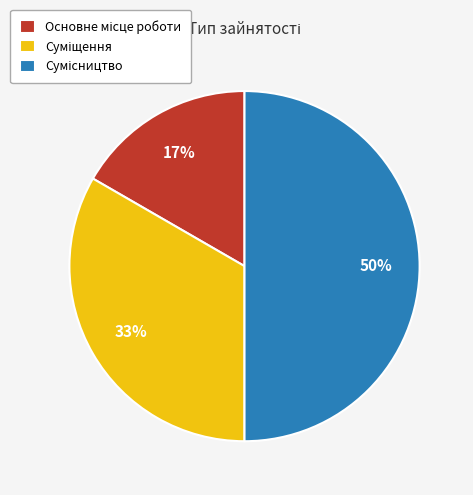

To the nearest percent, what is the average slice percentage?

33%